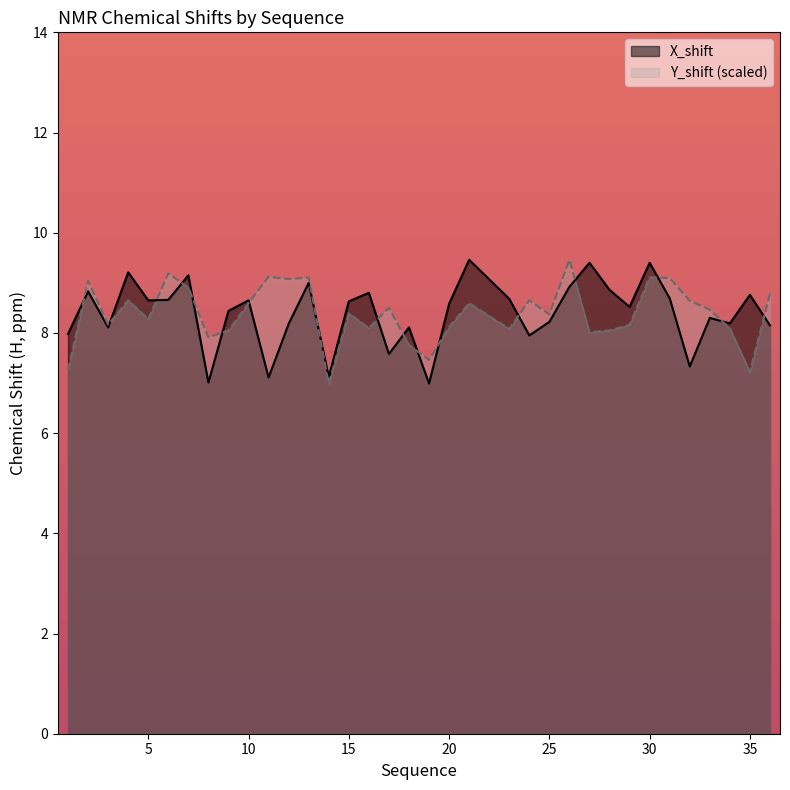

What is the approximate value of Y_shift at 2?

9.0